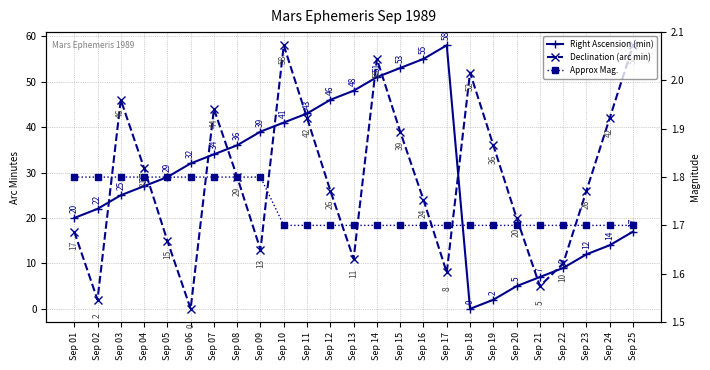

At which category does Right Ascension (min) reach its first local peak?

Sep 17